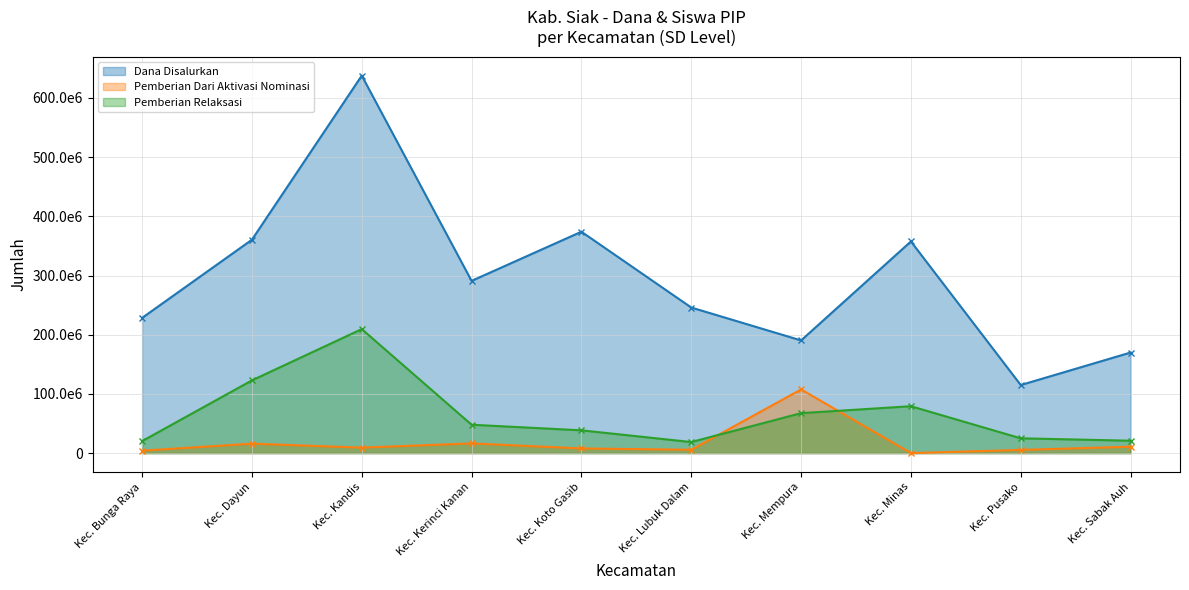

Reading left to right, extract all data points from this chart.

Dana Disalurkan: Kec. Bunga Raya=228375000	Kec. Dayun=360450000	Kec. Kandis=637650000	Kec. Kerinci Kanan=290925000	Kec. Koto Gasib=373950000	Kec. Lubuk Dalam=245925000	Kec. Mempura=190350000	Kec. Minas=357525000	Kec. Pusako=114975000	Kec. Sabak Auh=169875000
Pemberian Relaksasi (Dana): Kec. Bunga Raya=20250000	Kec. Dayun=122850000	Kec. Kandis=209475000	Kec. Kerinci Kanan=47925000	Kec. Koto Gasib=38475000	Kec. Lubuk Dalam=18675000	Kec. Mempura=67500000	Kec. Minas=79200000	Kec. Pusako=24975000	Kec. Sabak Auh=20925000
Pemberian Aktivasi (Dana): Kec. Bunga Raya=4050000	Kec. Dayun=15975000	Kec. Kandis=9225000	Kec. Kerinci Kanan=16425000	Kec. Koto Gasib=7875000	Kec. Lubuk Dalam=5625000	Kec. Mempura=107550000	Kec. Minas=0	Kec. Pusako=5400000	Kec. Sabak Auh=10800000